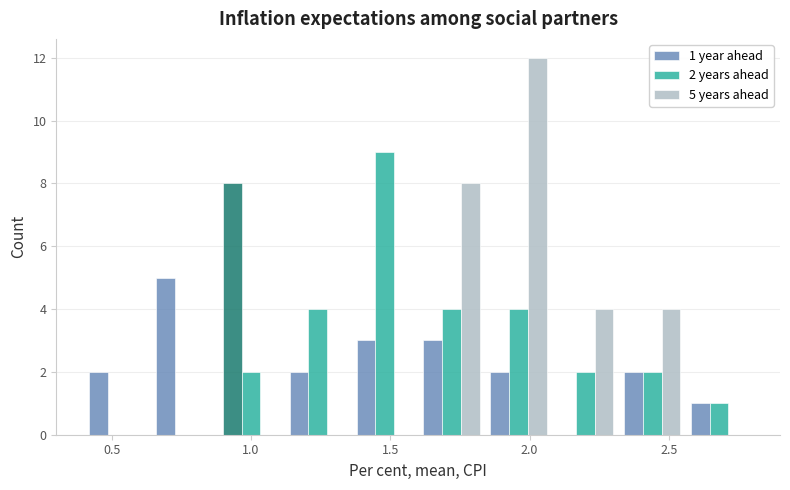

In the 5 years ahead series, which range on the x-axis has the tallest bar?

1.84 to 2.08